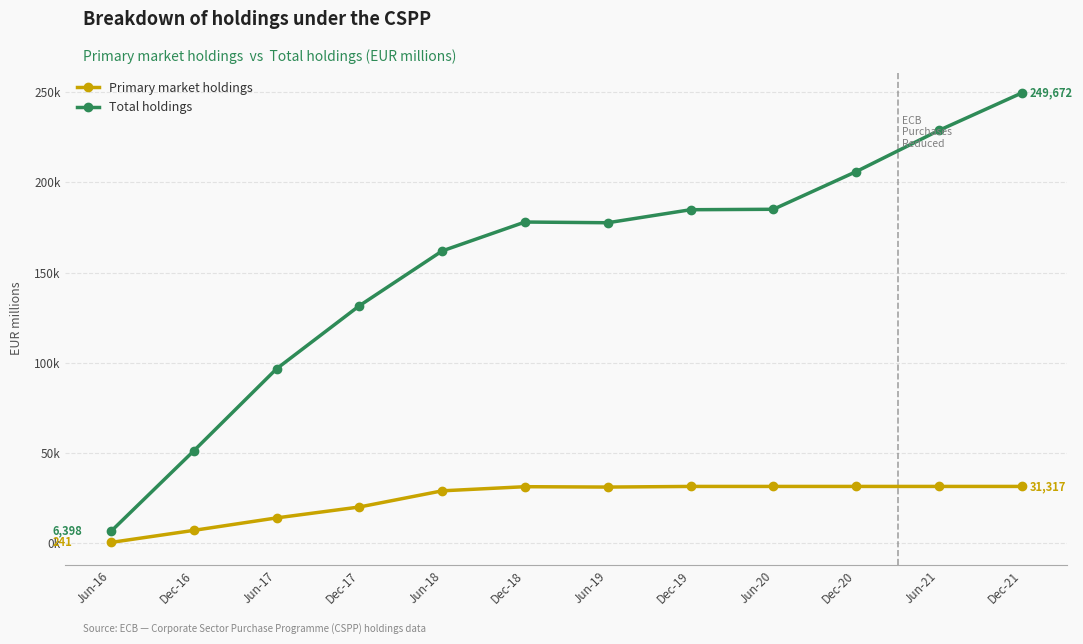

What are all the series names shown in the legend?

Primary market holdings, Total holdings